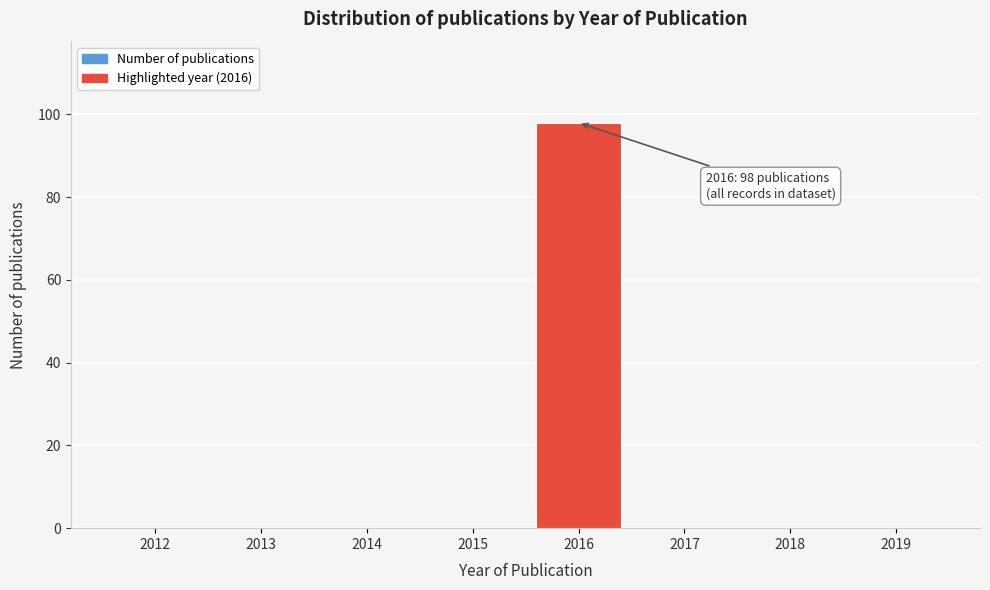

What is the sum of all values?

98